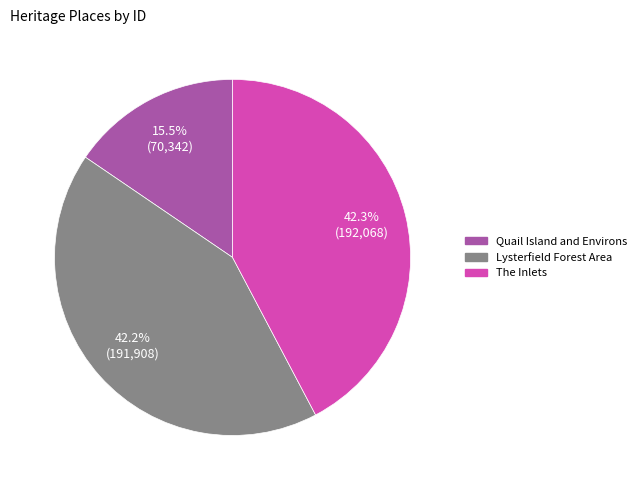

Combined, do Quail Island and Environs and Lysterfield Forest Area account for over 50%?

Yes